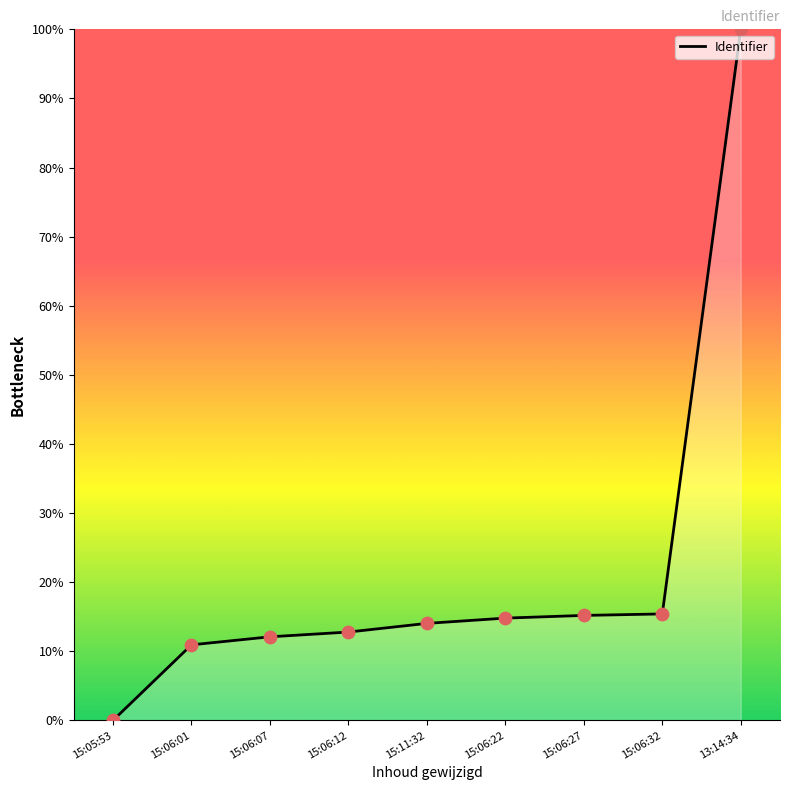

Approximately how many times larger is the value at 13:14:34 compared to 15:06:07?

8.3